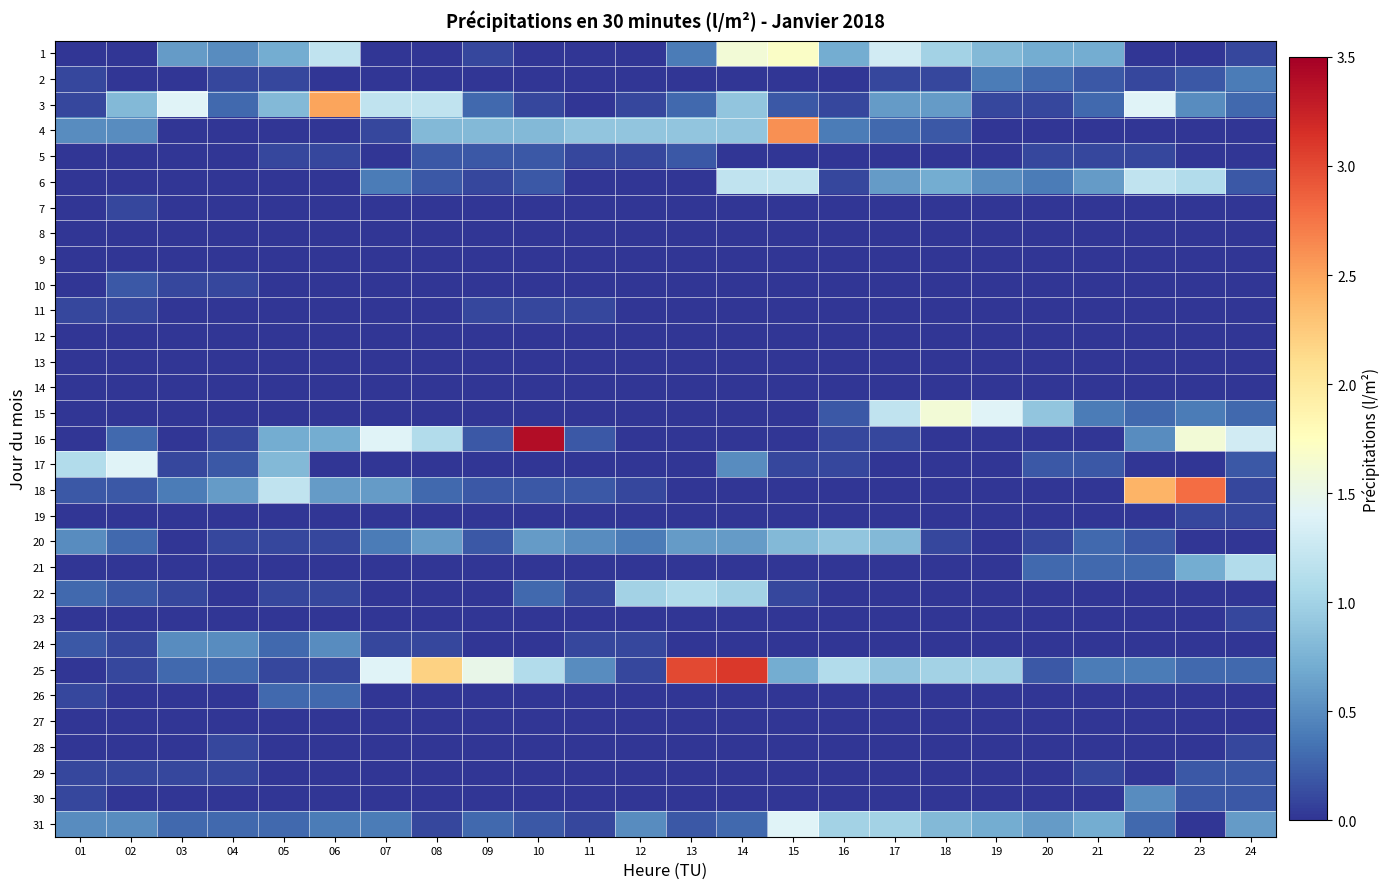

How many distinct data groups are displayed?

31